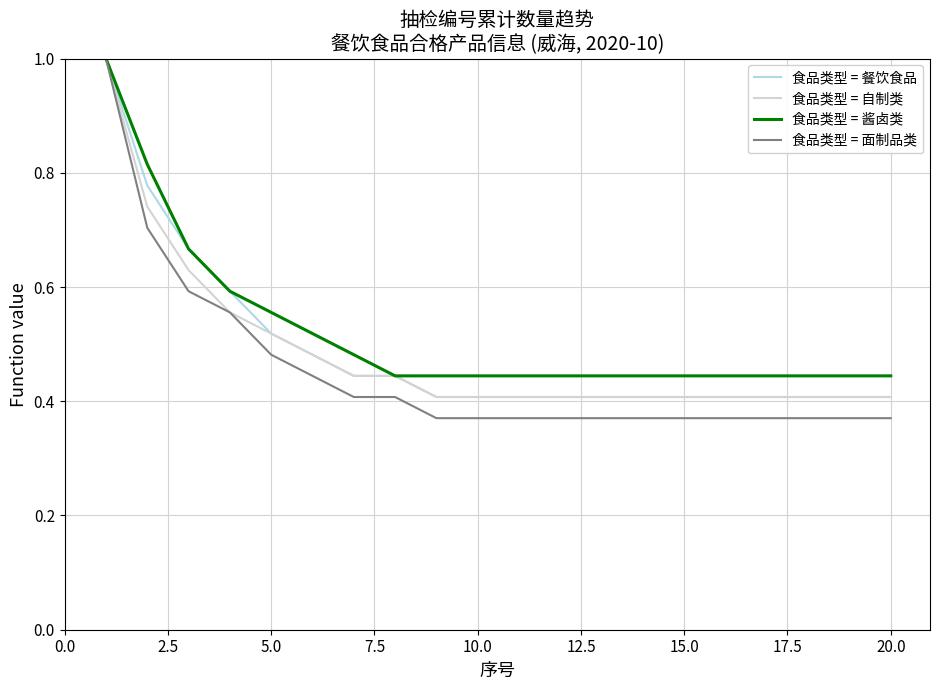

Which series has the widest spread of values?

食品类型 = 面制品类